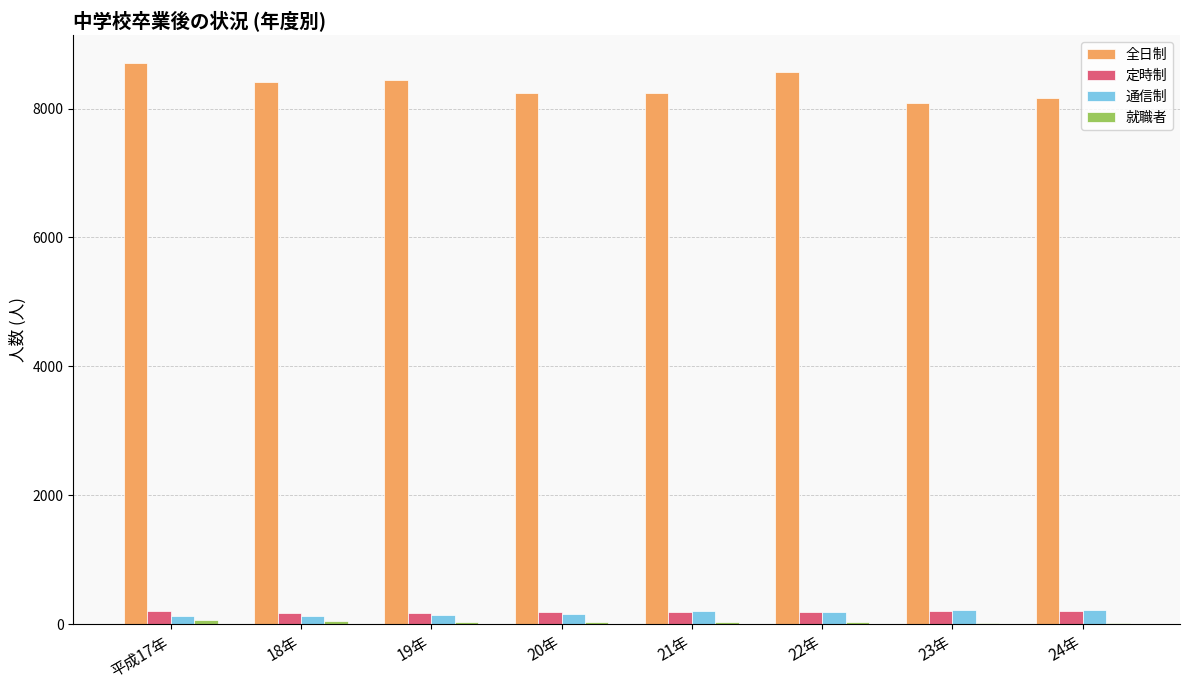

The value of 定時制 at 20年 is 190. True or false?

True